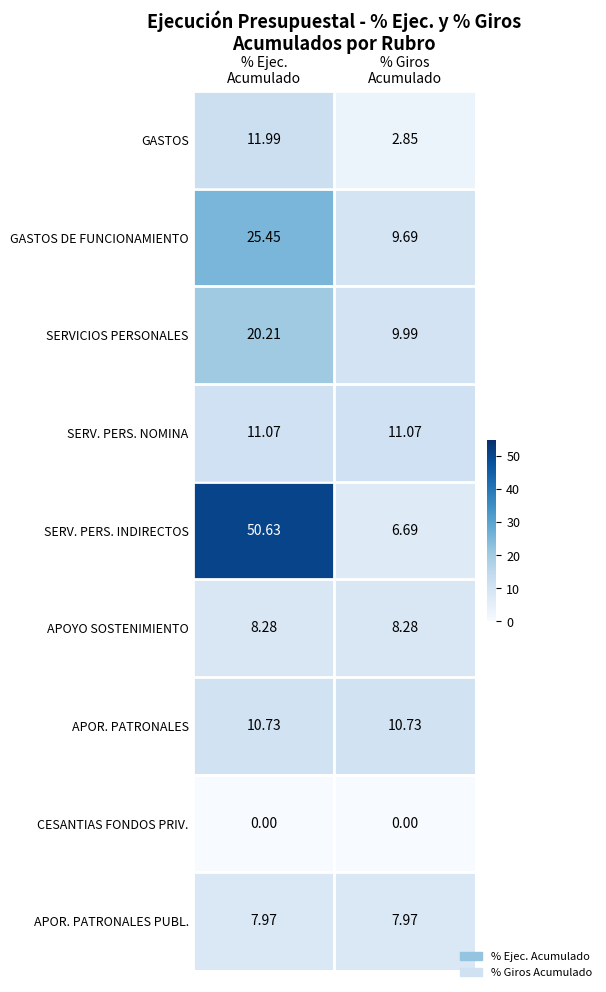

Which series has the largest range (max minus min)?

SERV. PERS. INDIRECTOS